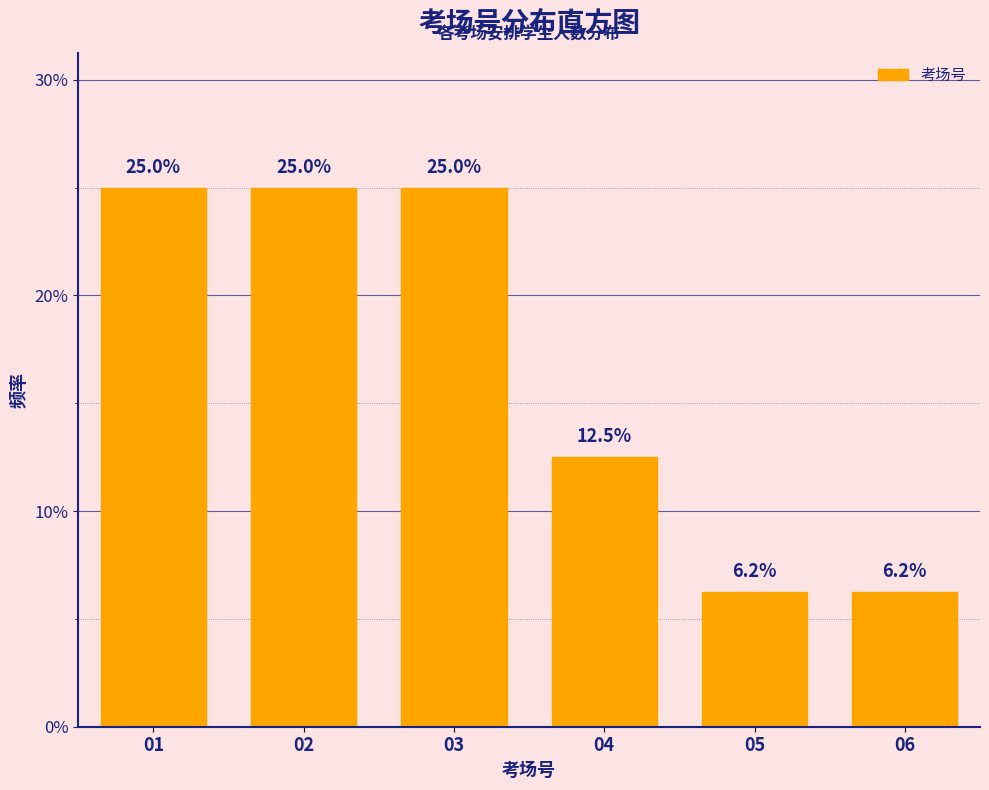

Are the bars horizontal?

No